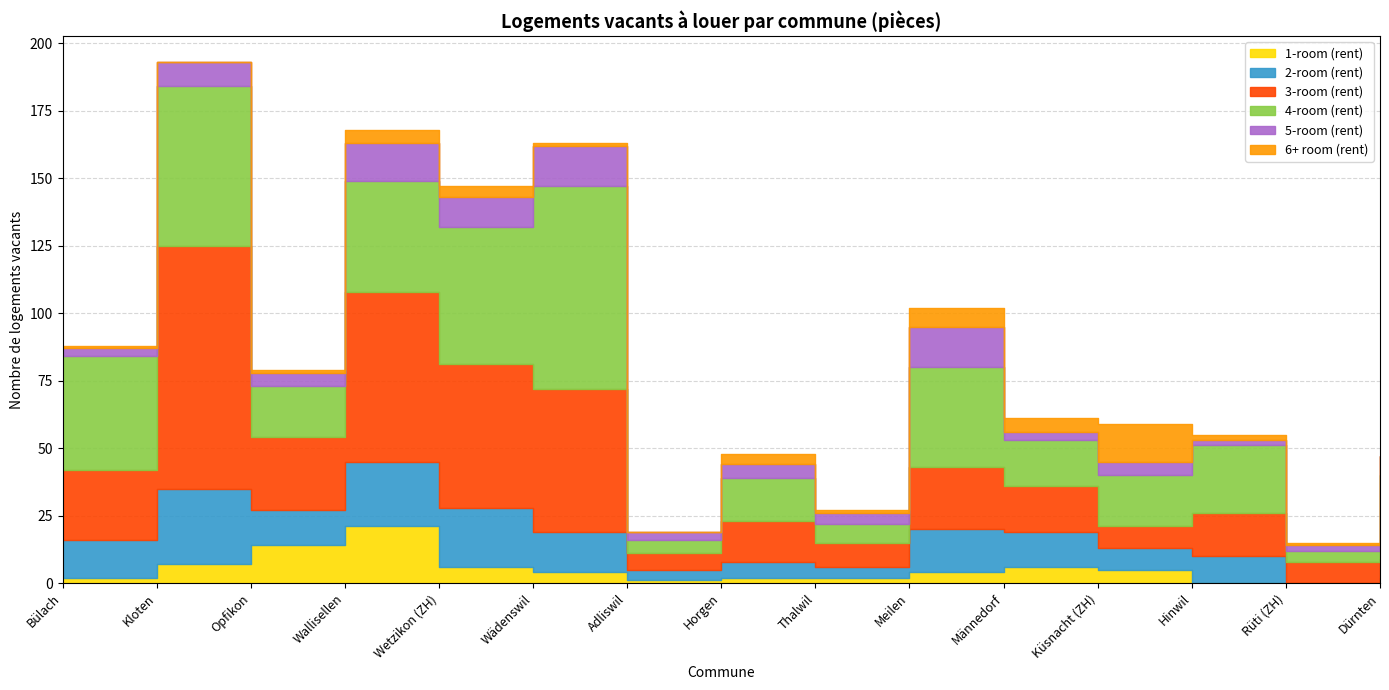

What is the difference between the maximum and minimum values in the 5-room (rent) series?

13